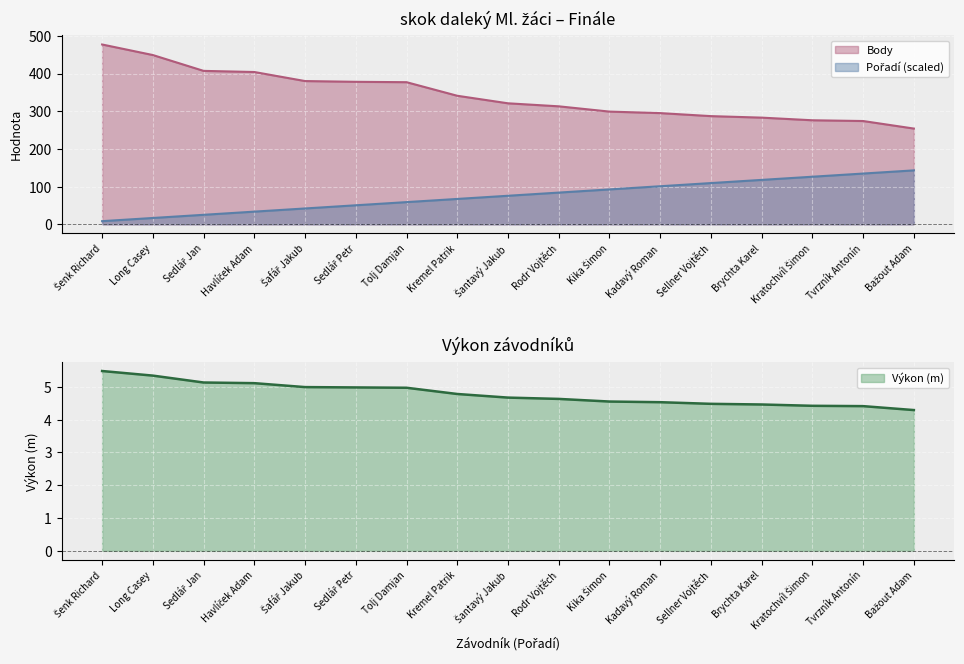

What position from the right is Kadavý Roman?

6